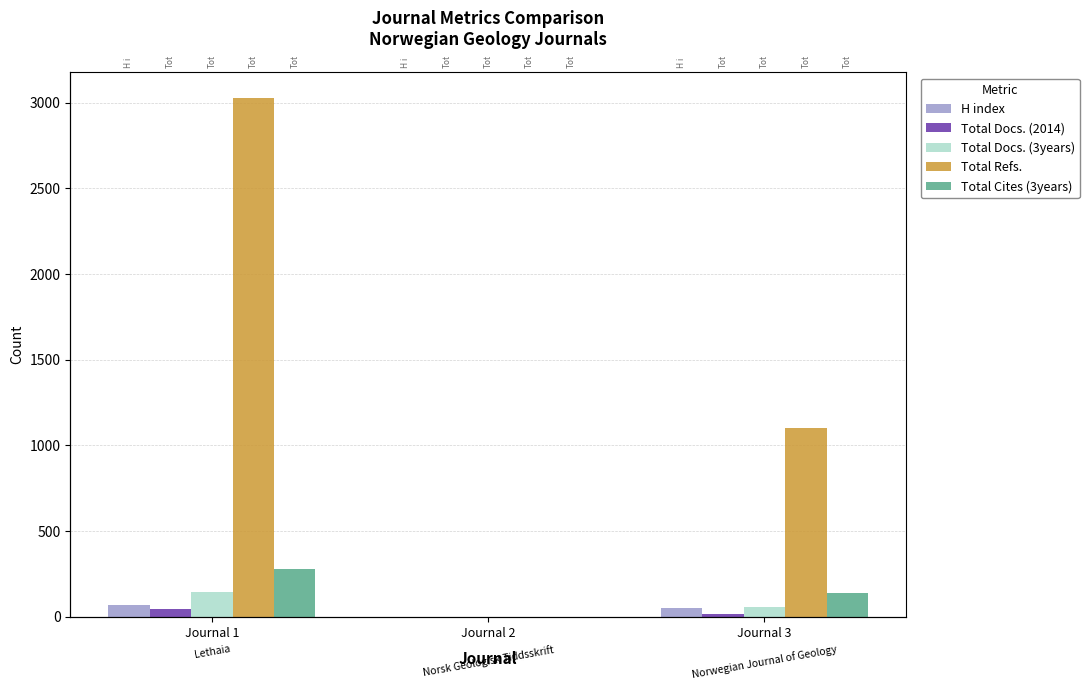

What is the approximate value of Total Docs. (3years) at Journal 1, to the nearest 5?

145